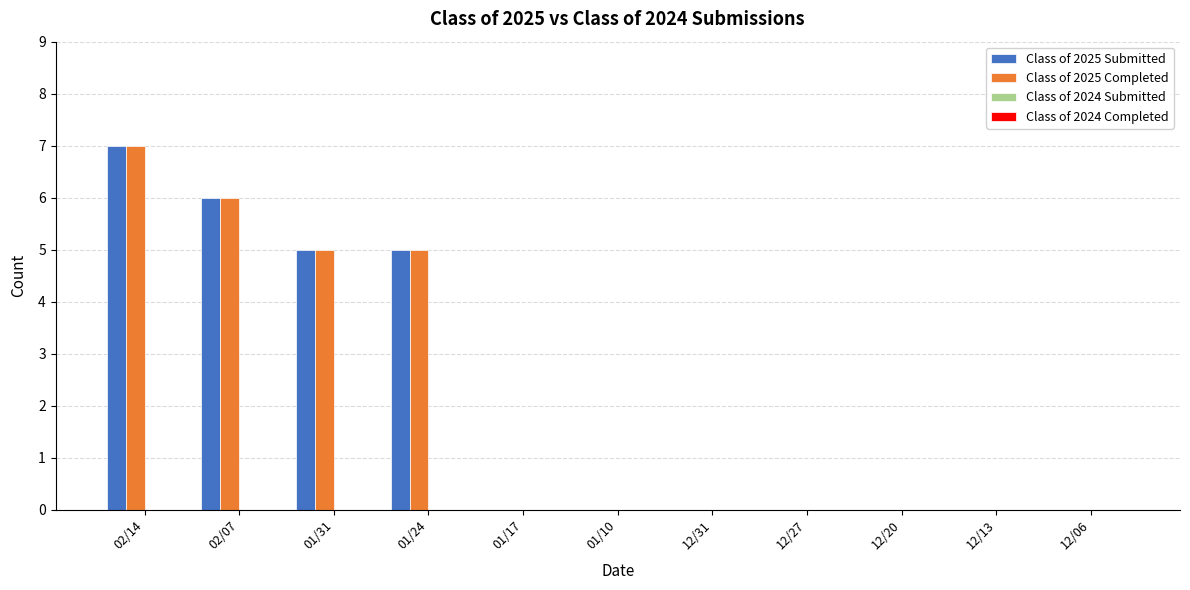

What is the greatest value displayed?

7